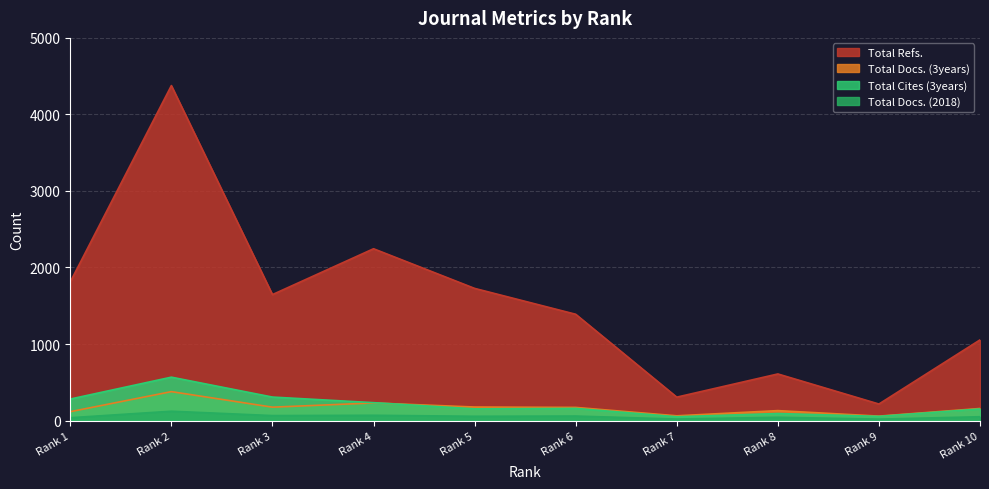

Which category has the highest value in the Total Docs. (3years) series?

Rank 2